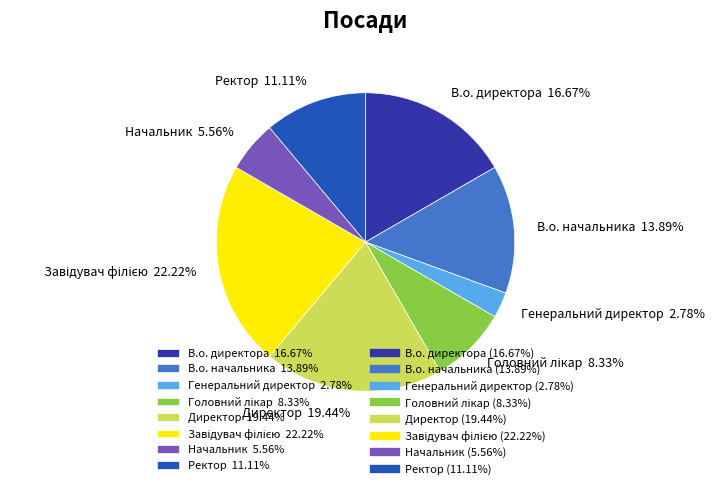

Which has a higher value, В.о. начальника 13.89% or В.о. директора 16.67%?

В.о. директора 16.67%